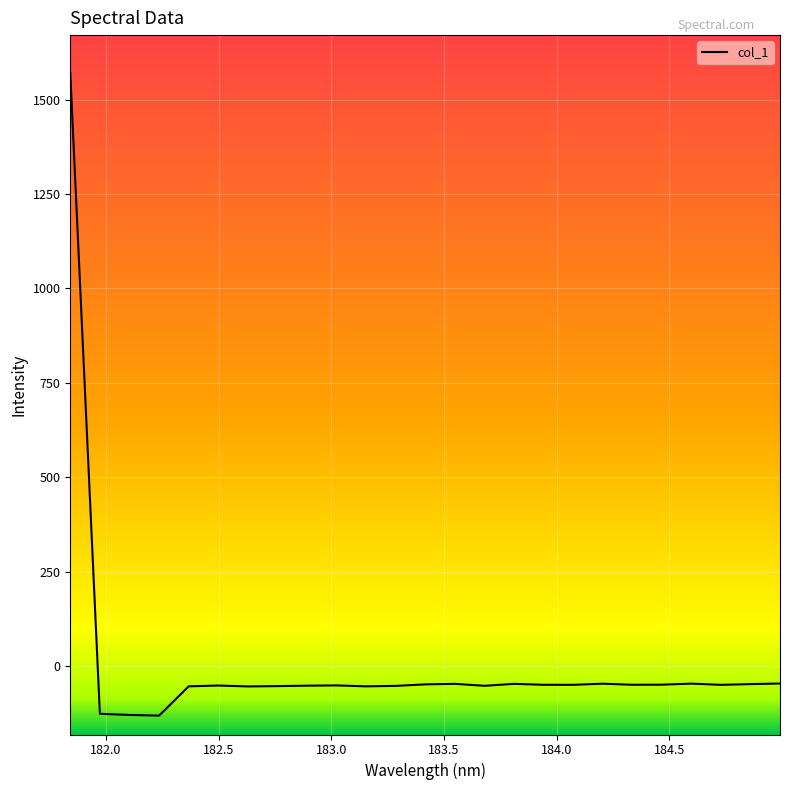

What is the minimum value shown in the chart?

-131.5